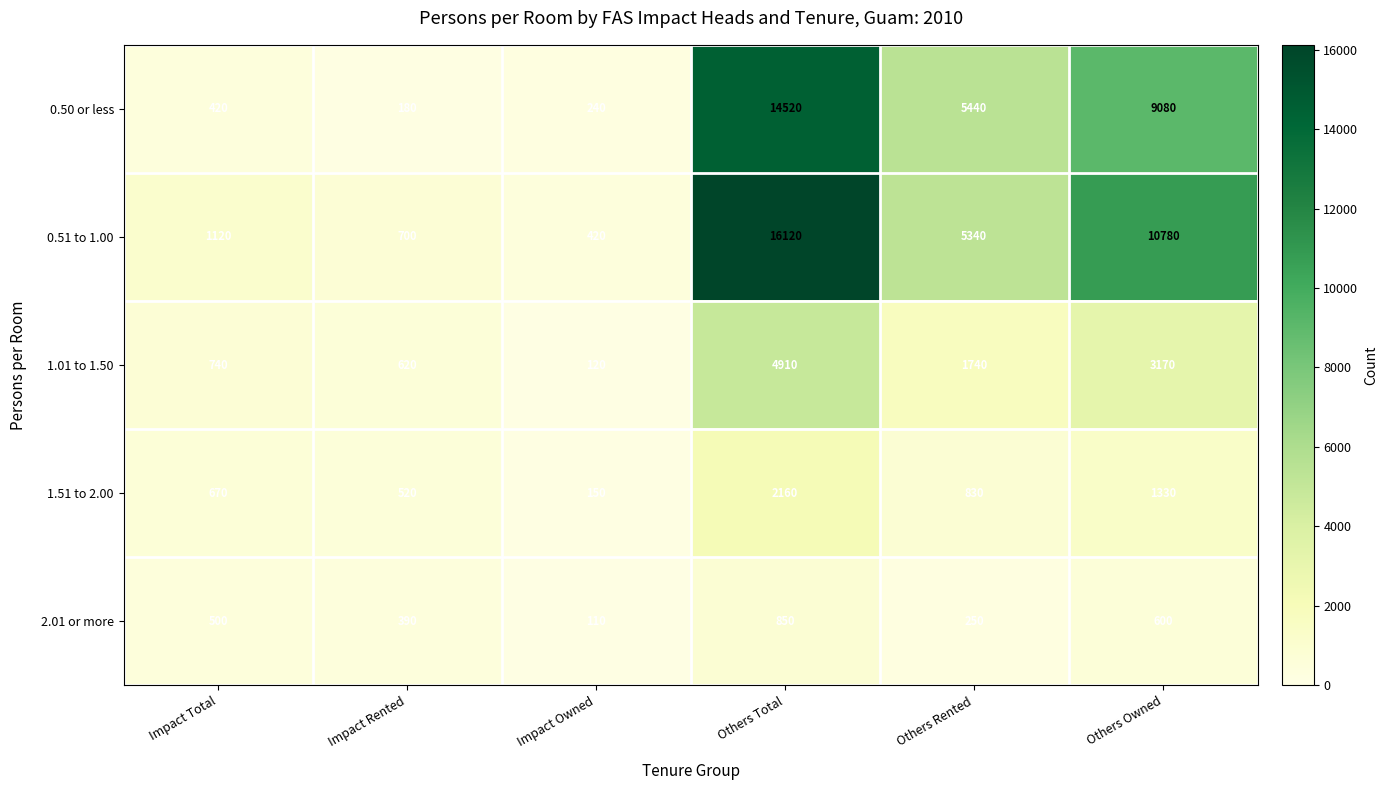

Where does the 0.50 or less series first go above 5440?

Others Total